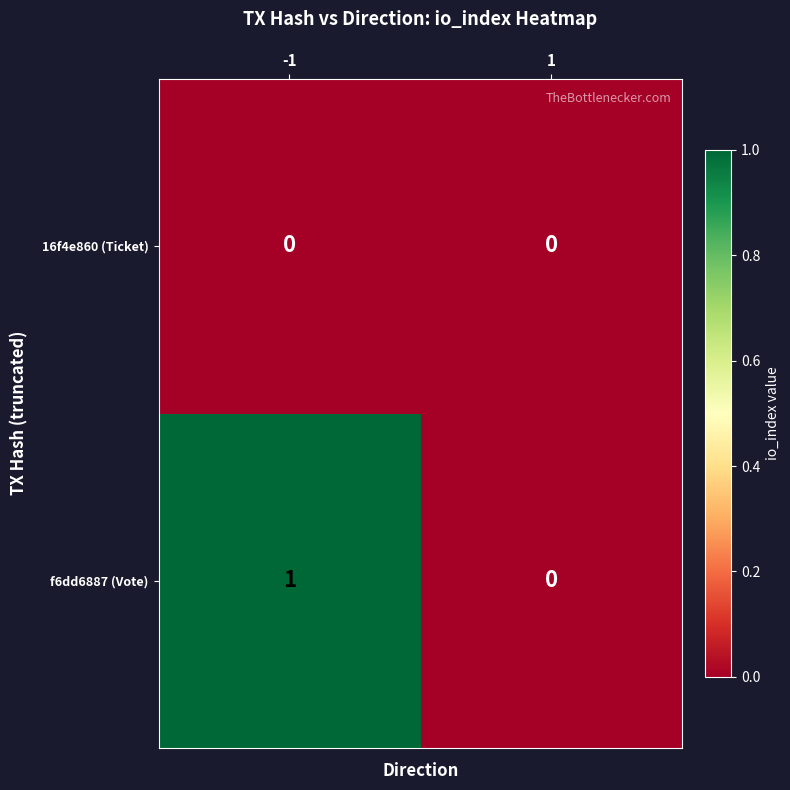

Which series has the widest spread of values?

f6dd6887 (Vote)